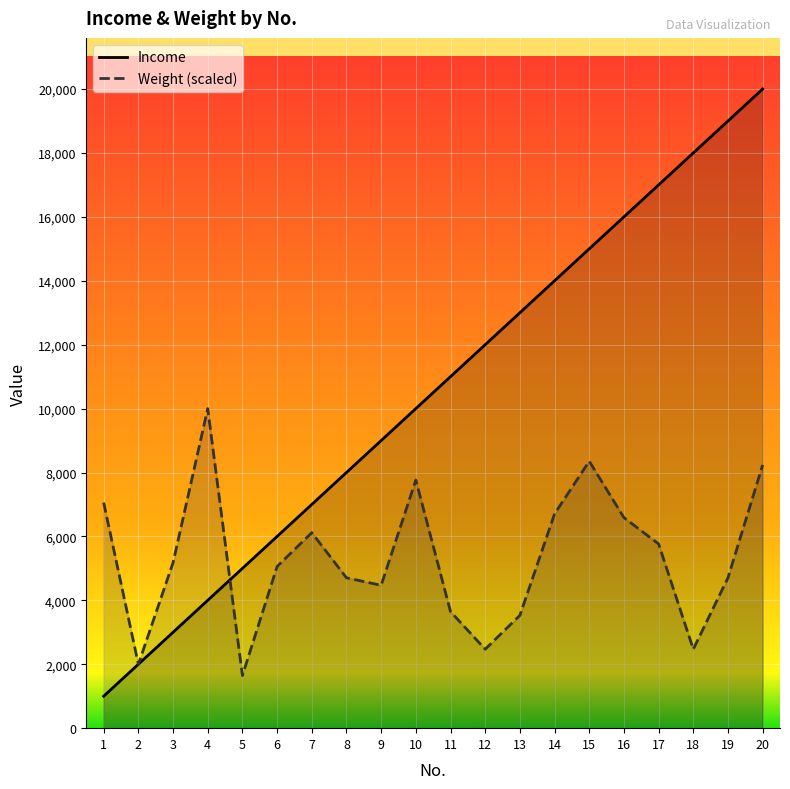

What is the total value across all series at 1?

8058.8